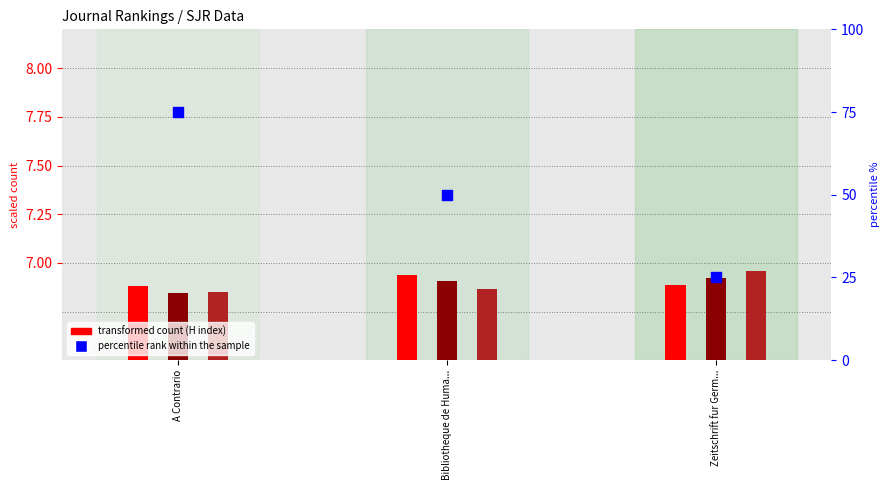

Which series reaches the maximum Y coordinate?

percentile rank within the sample